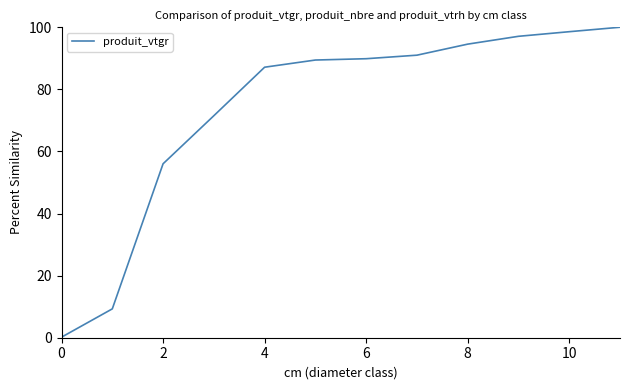

What is the greatest value displayed?

100.0